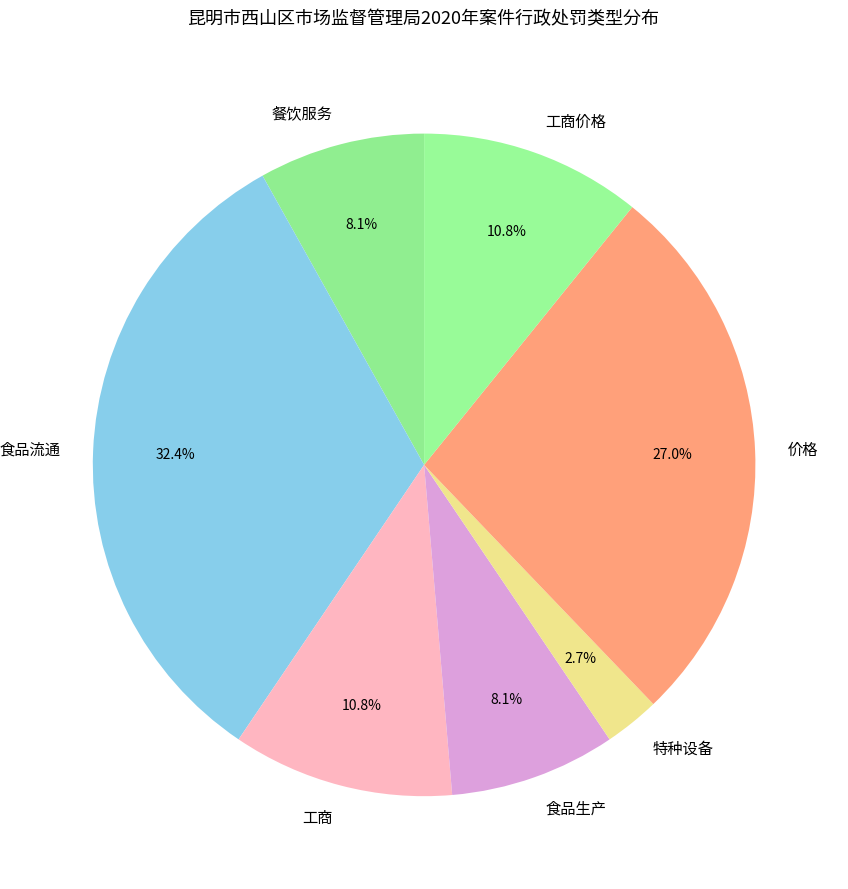

What is the ratio of the value at 工商 to the value at 特种设备?

4.0